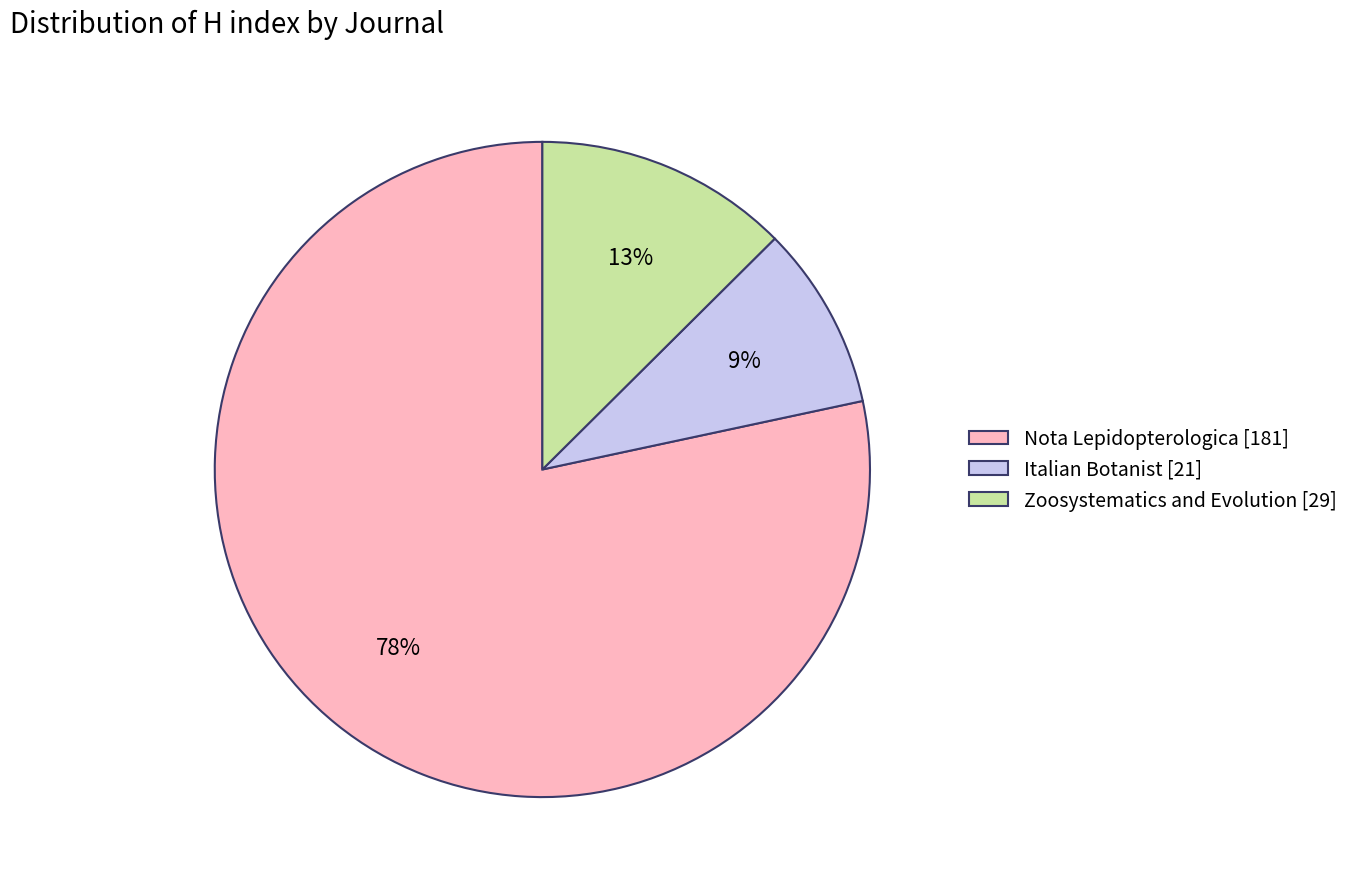

The Zoosystematics and Evolution slice represents 1% of the pie. True or false?

False